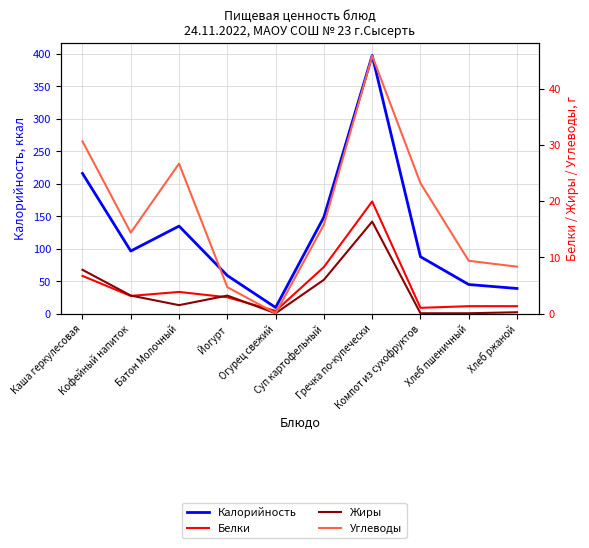

What is the label of the 6th point from the right?

Огурец свежий